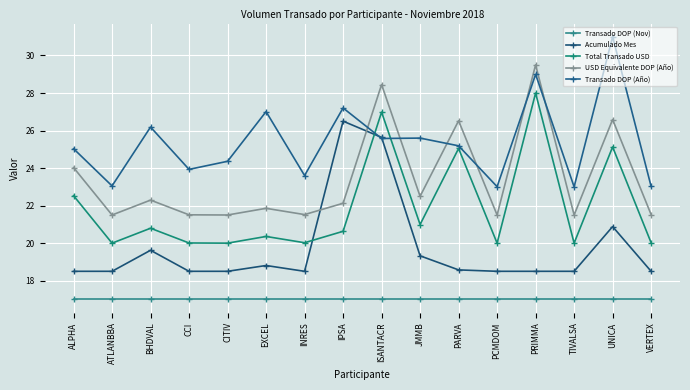

What are all the series names shown in the legend?

Transado DOP (Nov), Acumulado Mes, Total Transado USD, USD Equivalente DOP (Año), Transado DOP (Año)